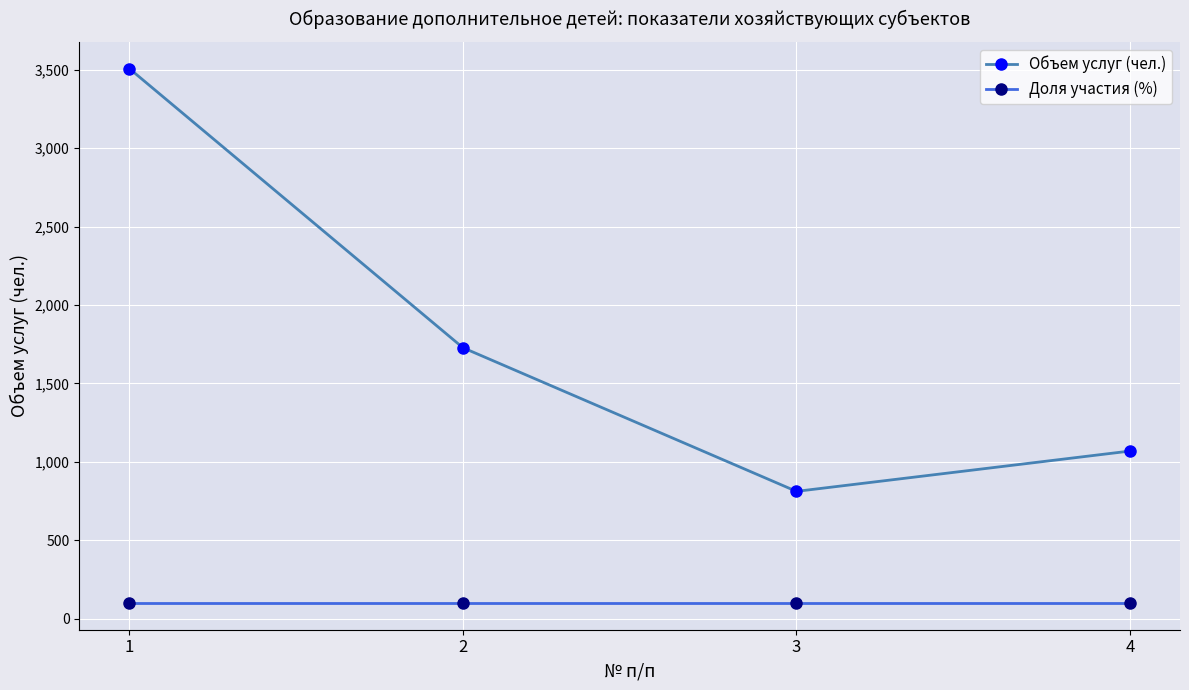

The value of Доля участия (%) at 4 is 100. True or false?

True